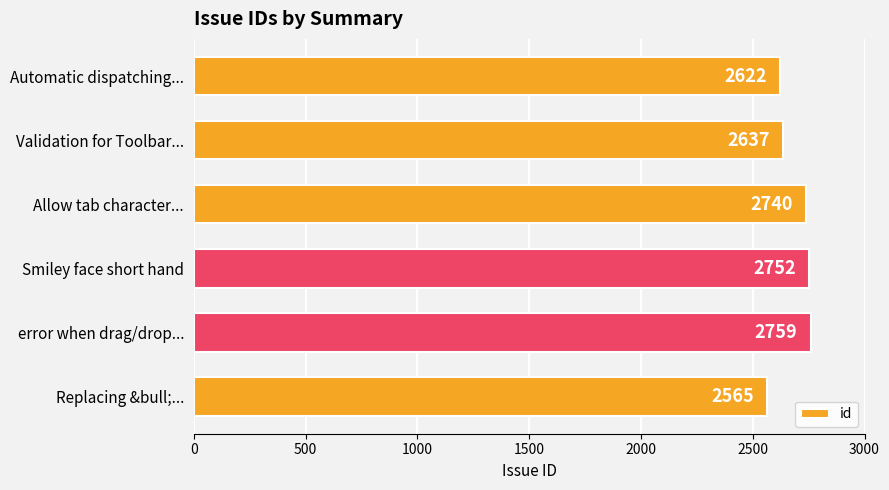

What is the difference between the maximum and minimum values?

194